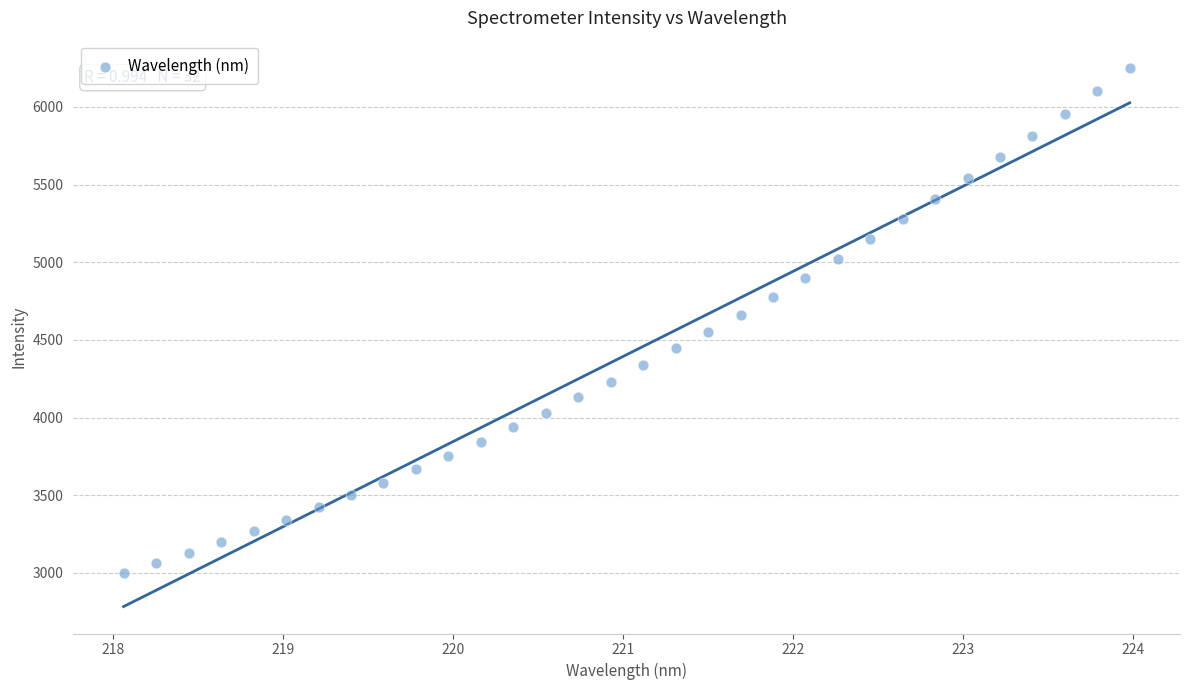

What is the range of X values (max minus min)?

5.9